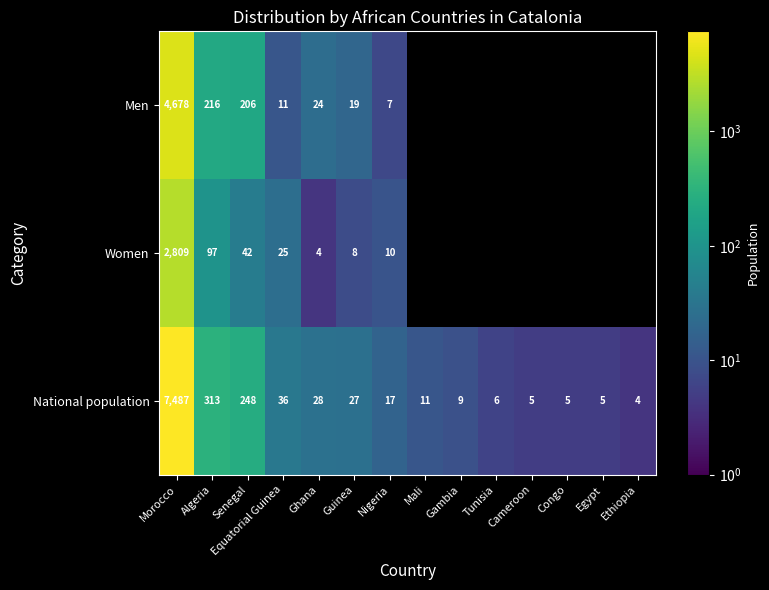

At how many categories does at least one series exceed 5740?

1